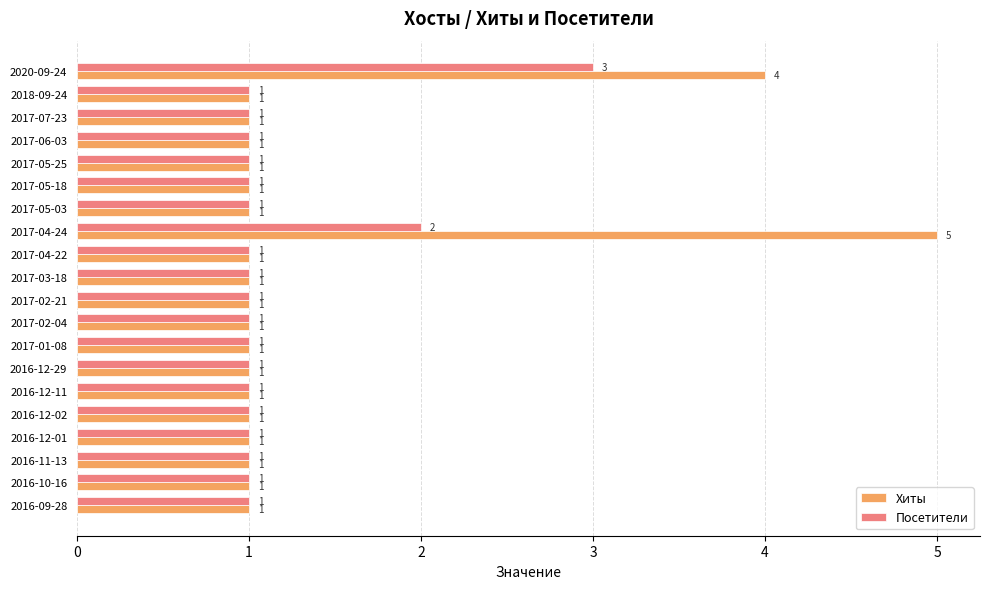

The value of Посетители at 2017-04-24 is 3. True or false?

False